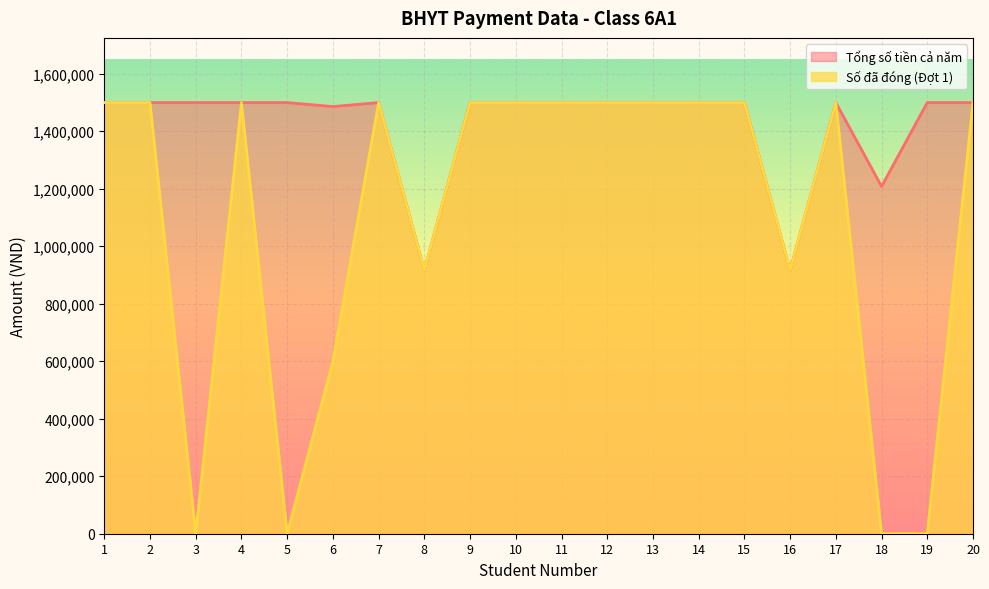

How many values in the Tổng số tiền cả năm series are below 1499200?

4